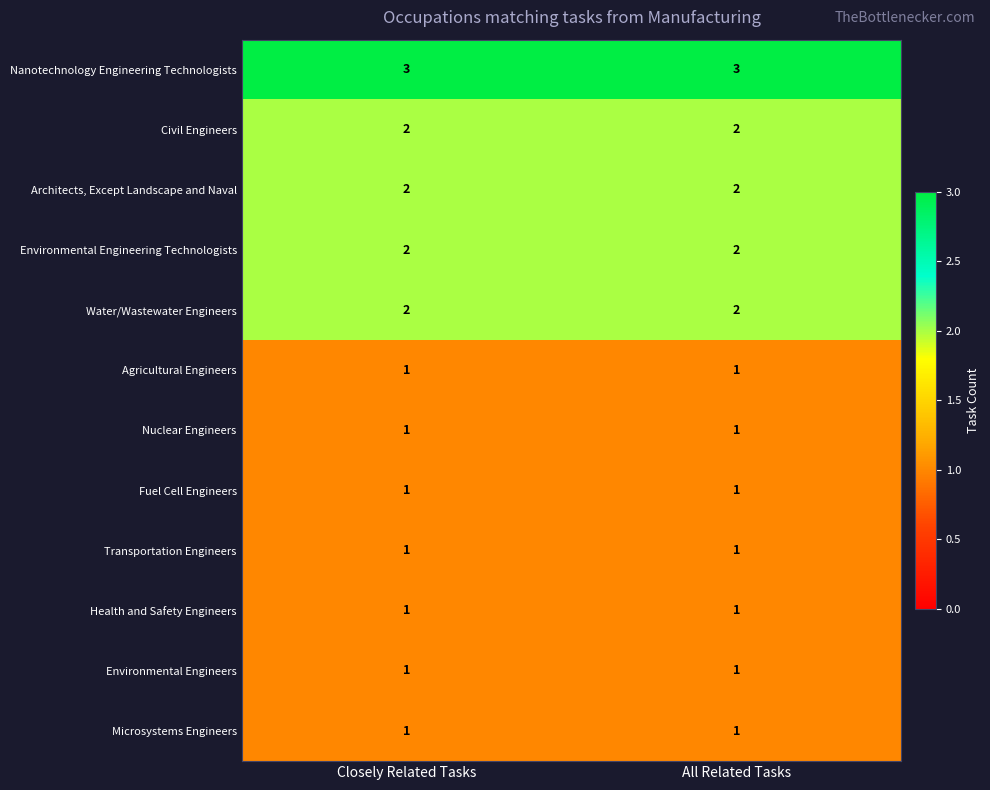

The value of Environmental Engineers at Closely Related Tasks is 1. True or false?

True